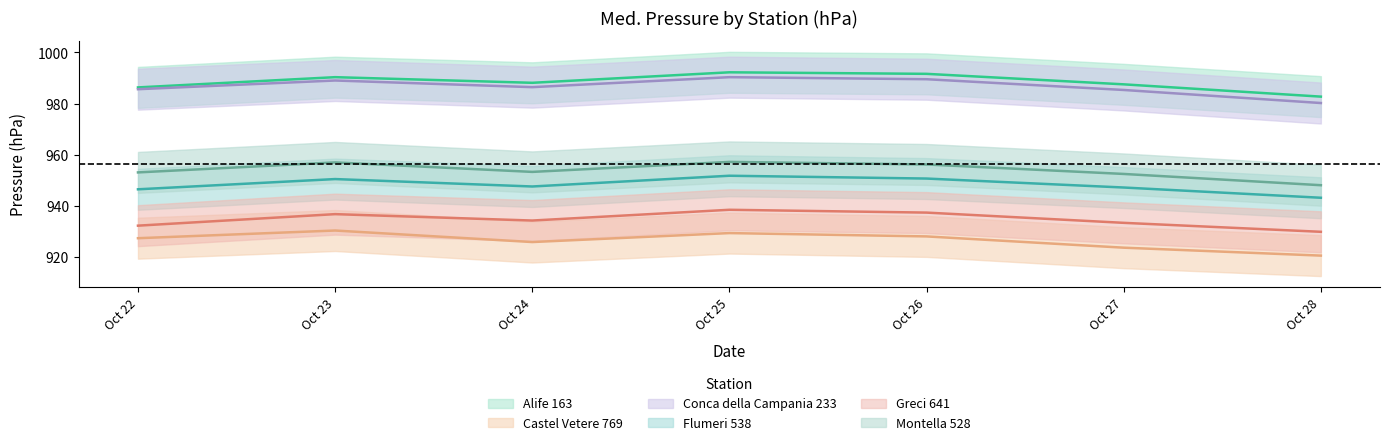

True or false: Montella 528 has a value of 659.3 at Oct 27.

False